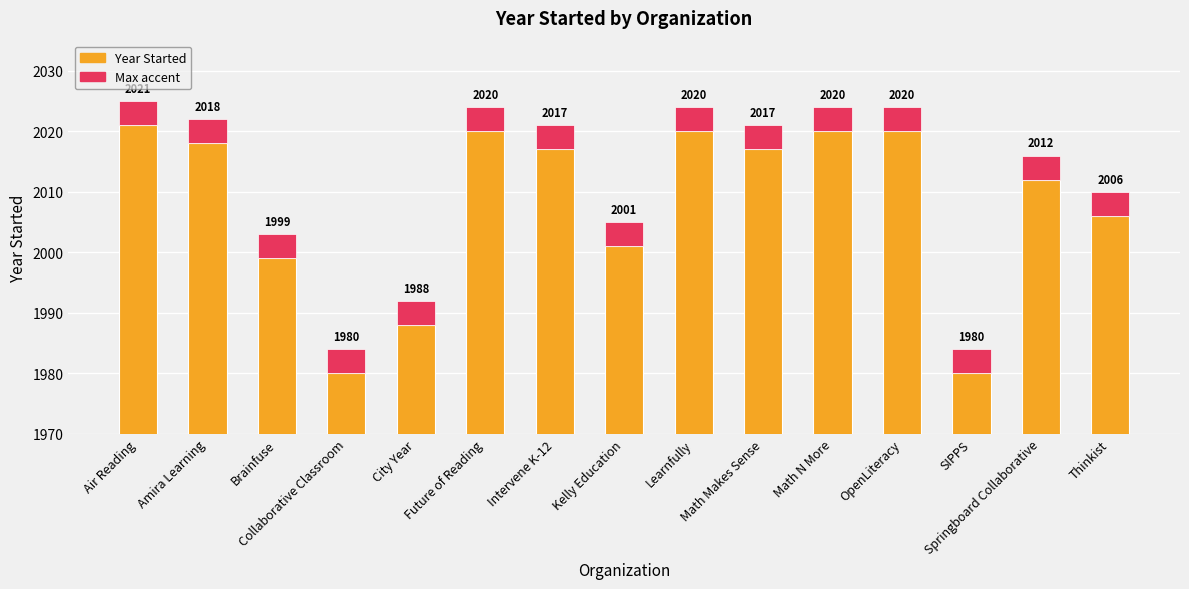

What is the value of the 8th bar from the left?

2001